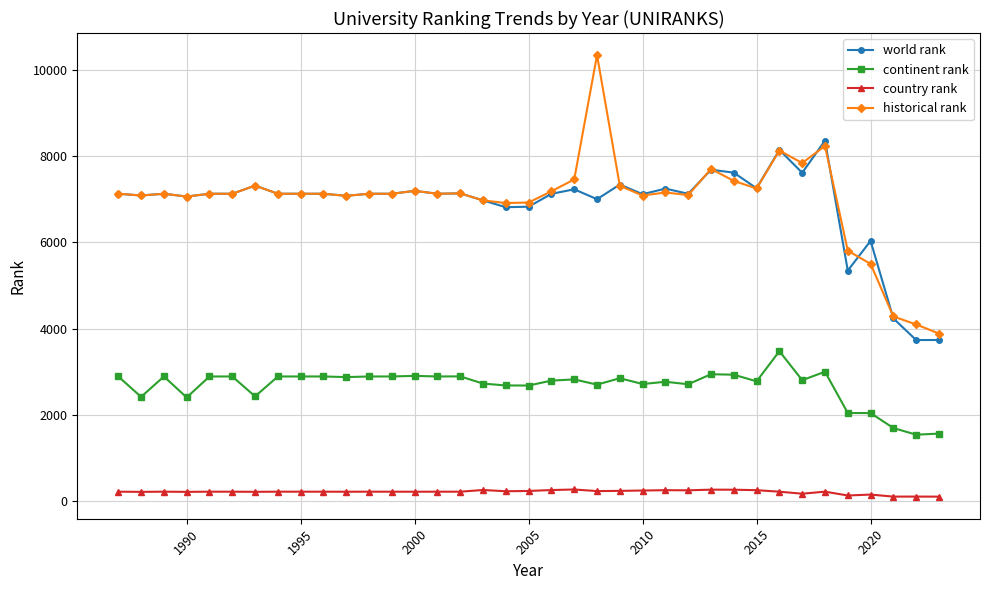

Which series has the largest range (max minus min)?

historical rank